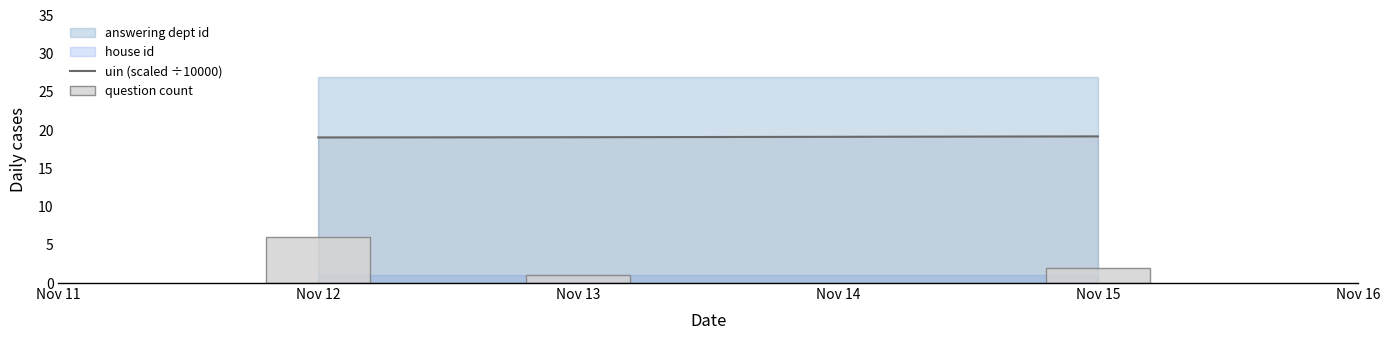

The value of uin (scaled ÷10000) at Nov 15 is 29.2. True or false?

False